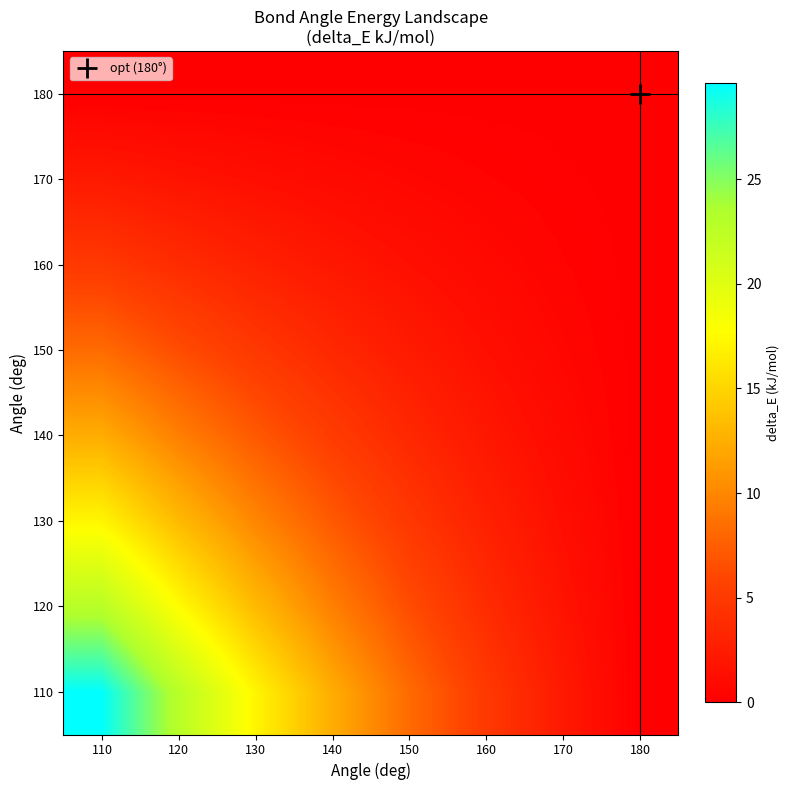

Reading left to right, transcribe all the data shown in this chart.

110: 110=29.6	120=22.9	130=17.2	140=12.4	150=8.3	160=5.0	170=2.2	180=0.0
120: 110=22.9	120=17.7	130=13.3	140=9.6	150=6.4	160=3.8	170=1.7	180=0.0
130: 110=17.2	120=13.3	130=10.0	140=7.2	150=4.8	160=2.9	170=1.3	180=0.0
140: 110=12.4	120=9.6	130=7.2	140=5.2	150=3.5	160=2.1	170=0.9	180=0.0
150: 110=8.3	120=6.4	130=4.8	140=3.5	150=2.3	160=1.4	170=0.6	180=0.0
160: 110=5.0	120=3.8	130=2.9	140=2.1	150=1.4	160=0.8	170=0.4	180=0.0
170: 110=2.2	120=1.7	130=1.3	140=0.9	150=0.6	160=0.4	170=0.2	180=0.0
180: 110=0.0	120=0.0	130=0.0	140=0.0	150=0.0	160=0.0	170=0.0	180=0.0